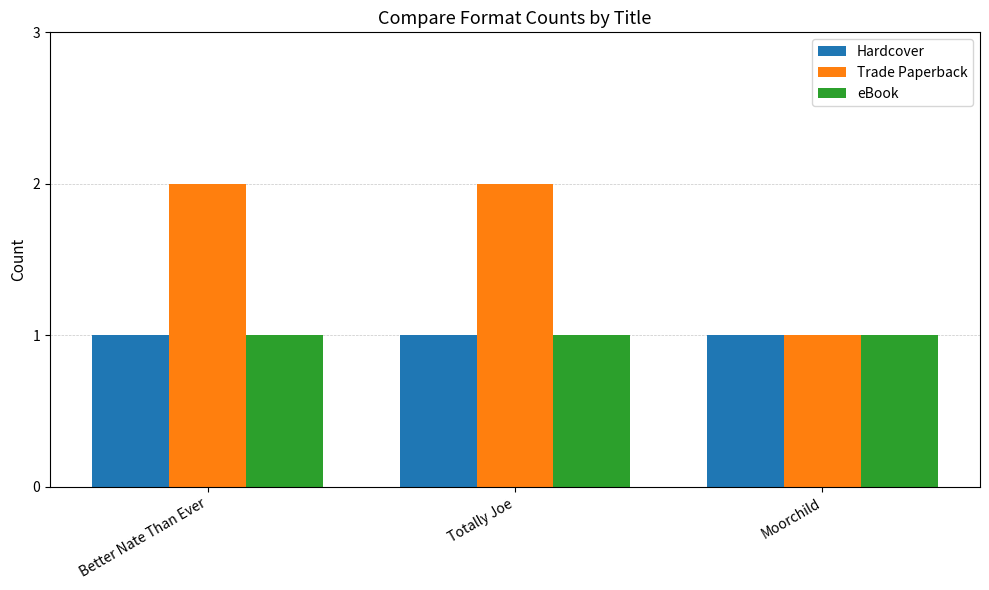

The value of eBook at Better Nate Than Ever is 1. True or false?

True